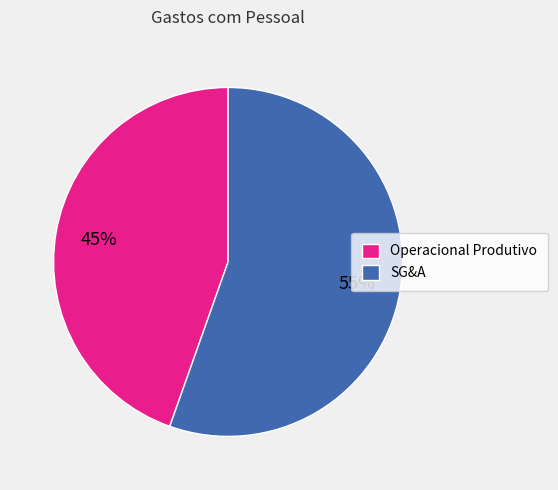

What is the largest slice in the pie chart?

SG&A